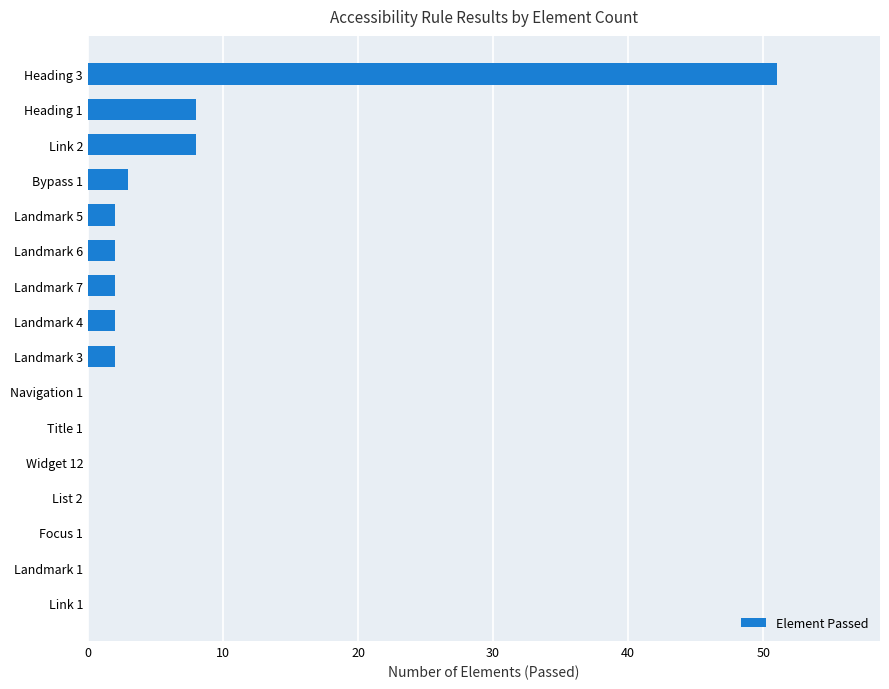

At which category does the chart reach its peak across all series?

Heading 3